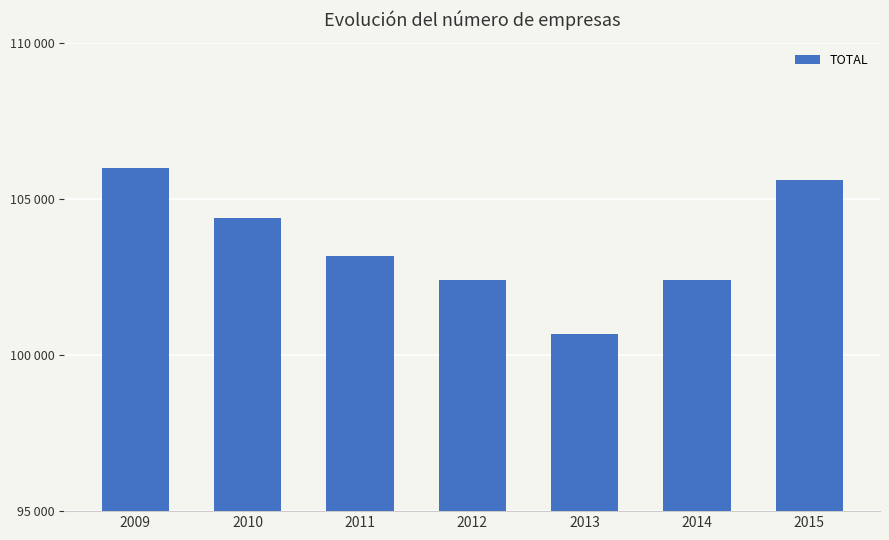

What is the smallest value displayed?

100672